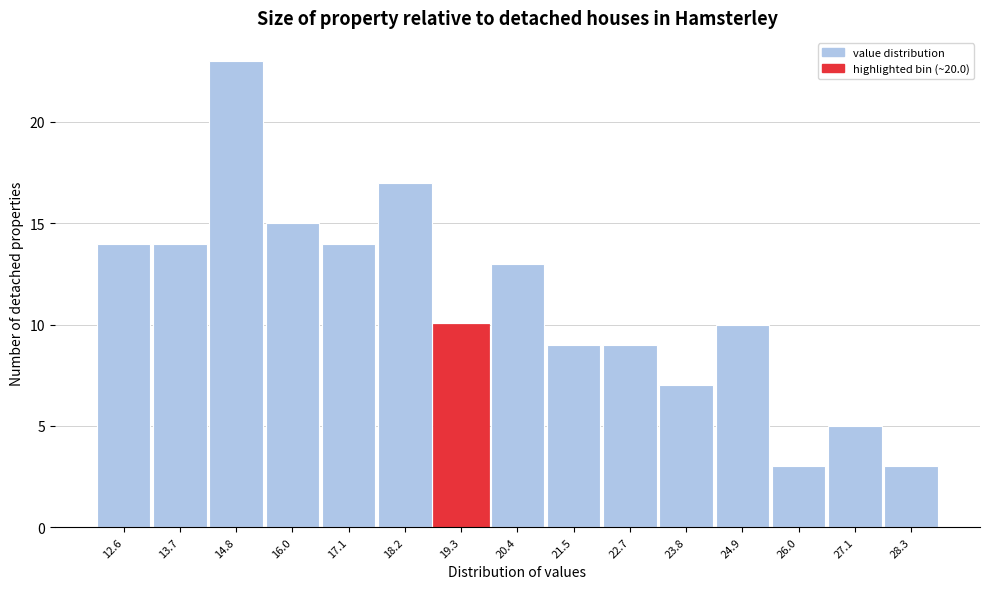

Reading left to right, list all the values displayed in this chart.

14	14	23	15	14	17	10	13	9	9	7	10	3	5	3